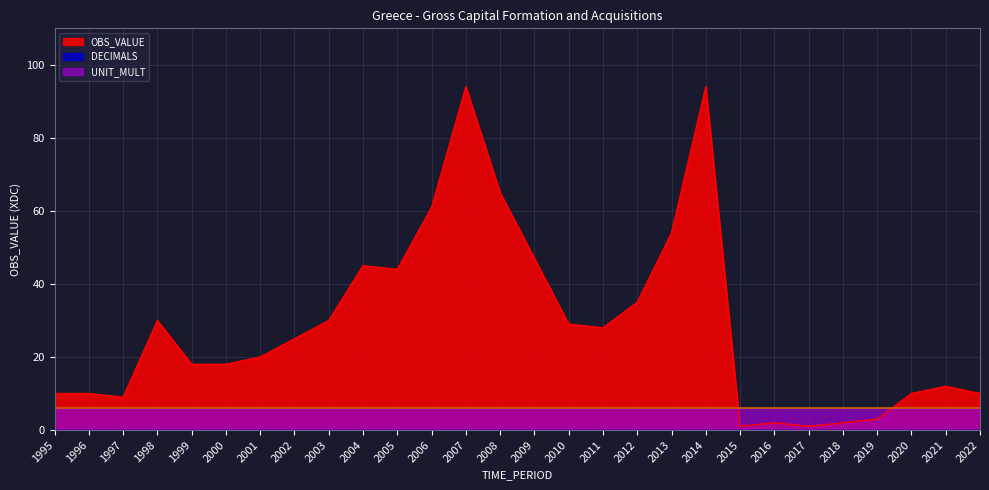

True or false: OBS_VALUE and DECIMALS intersect in this chart.

False